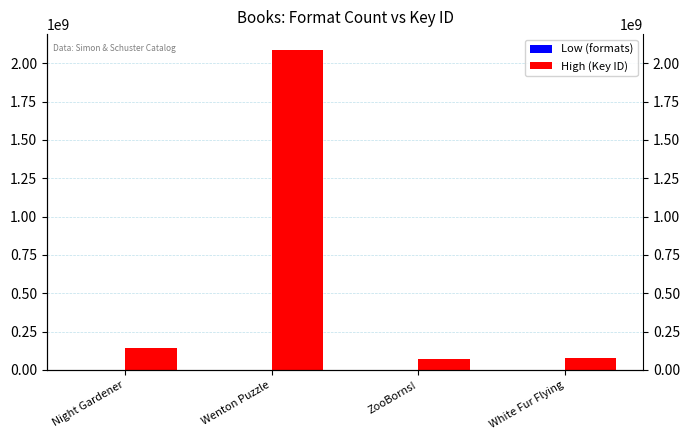

What is the value of the High (Key ID) bar at the 4th from the left?

78141489